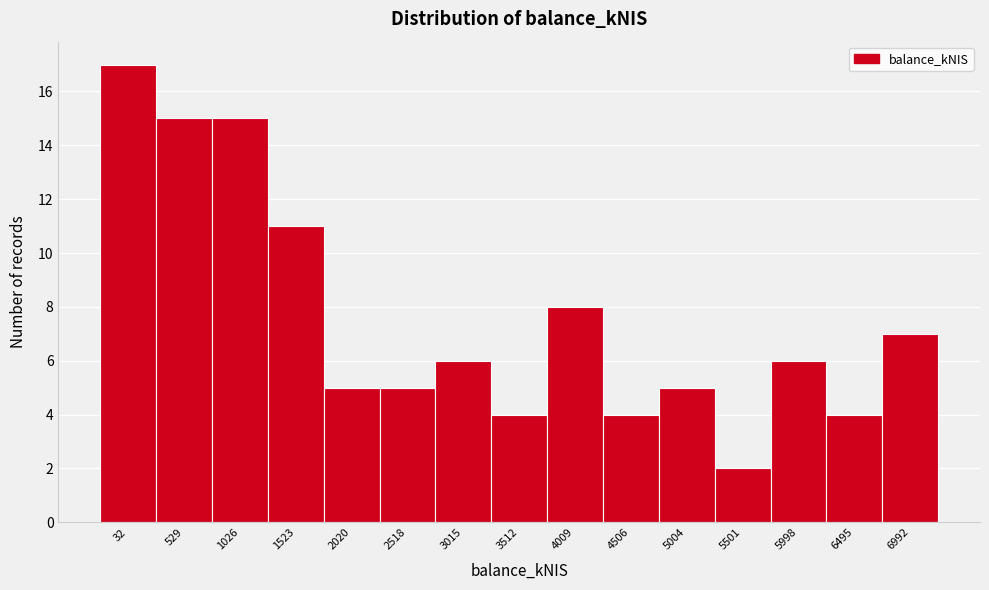

Reading left to right, transcribe all the data shown in this chart.

32=17	529=15	1026=15	1523=11	2020=5	2518=5	3015=6	3512=4	4009=8	4506=4	5004=5	5501=2	5998=6	6495=4	6992=7